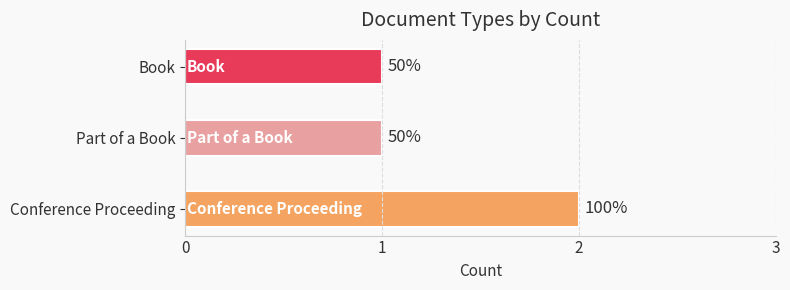

How many bars are there in total?

3